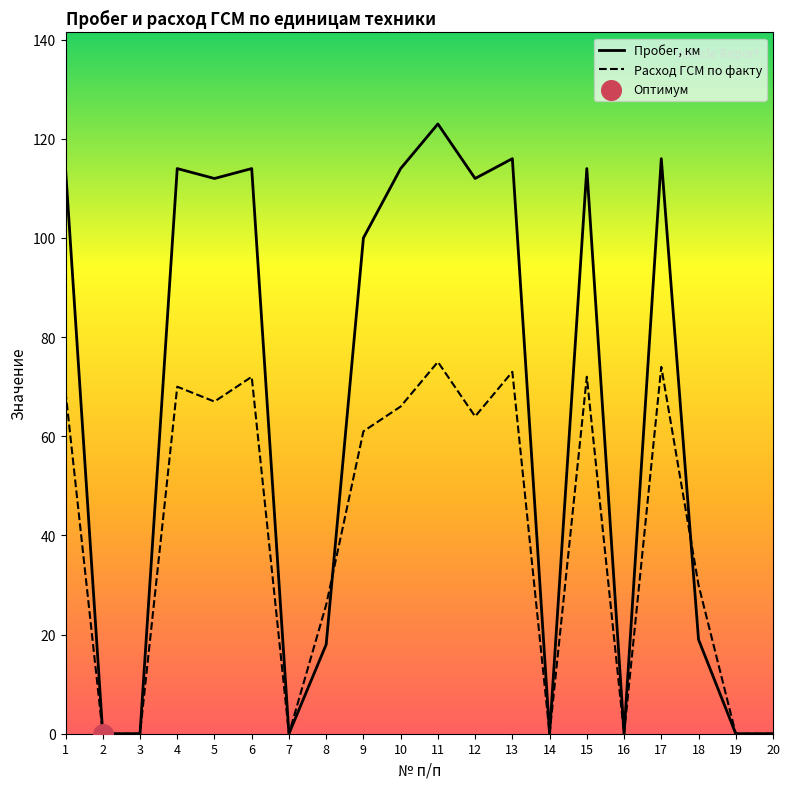

What is the greatest value displayed?

123